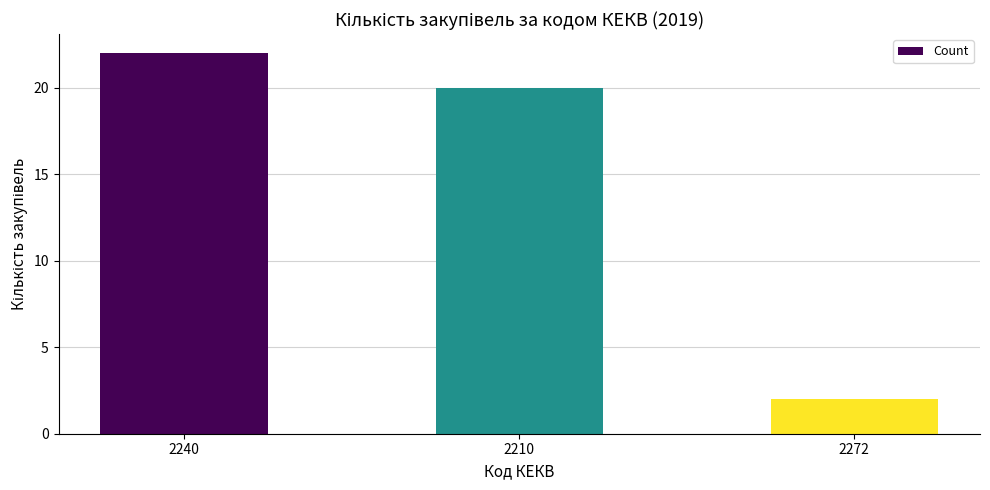

What is the label of the 1st bar from the right?

2272